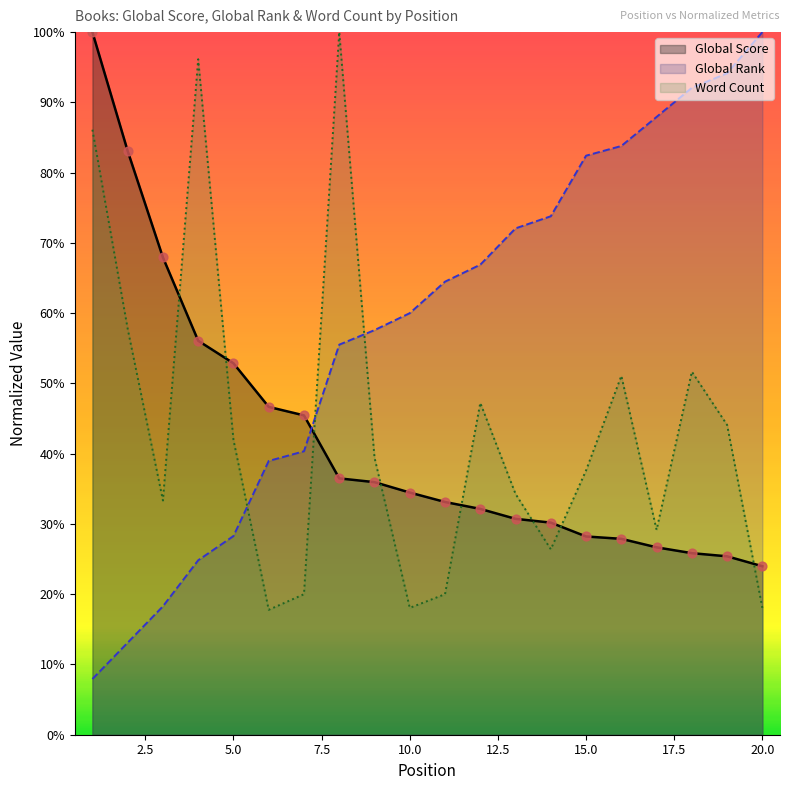

Is the value of Global Rank at 15 greater than the value of Global Score at 1?

No